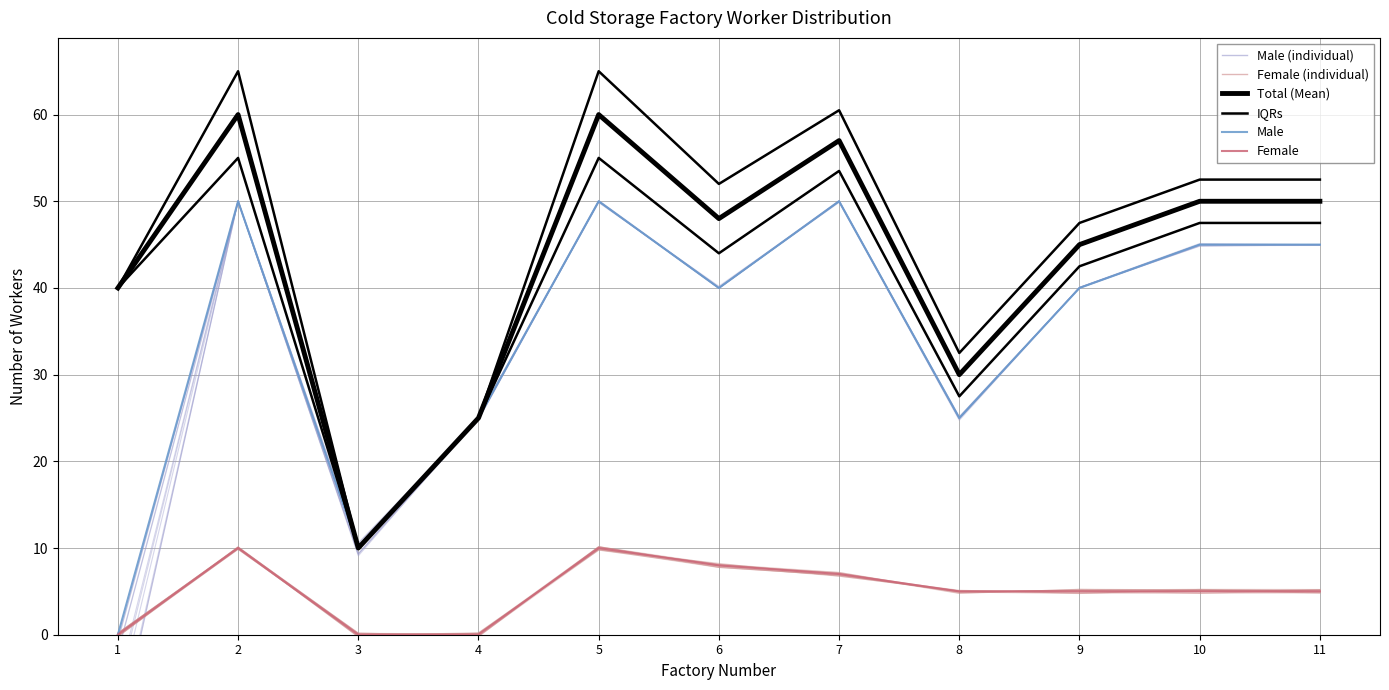

How many categories are shown in the chart?

11